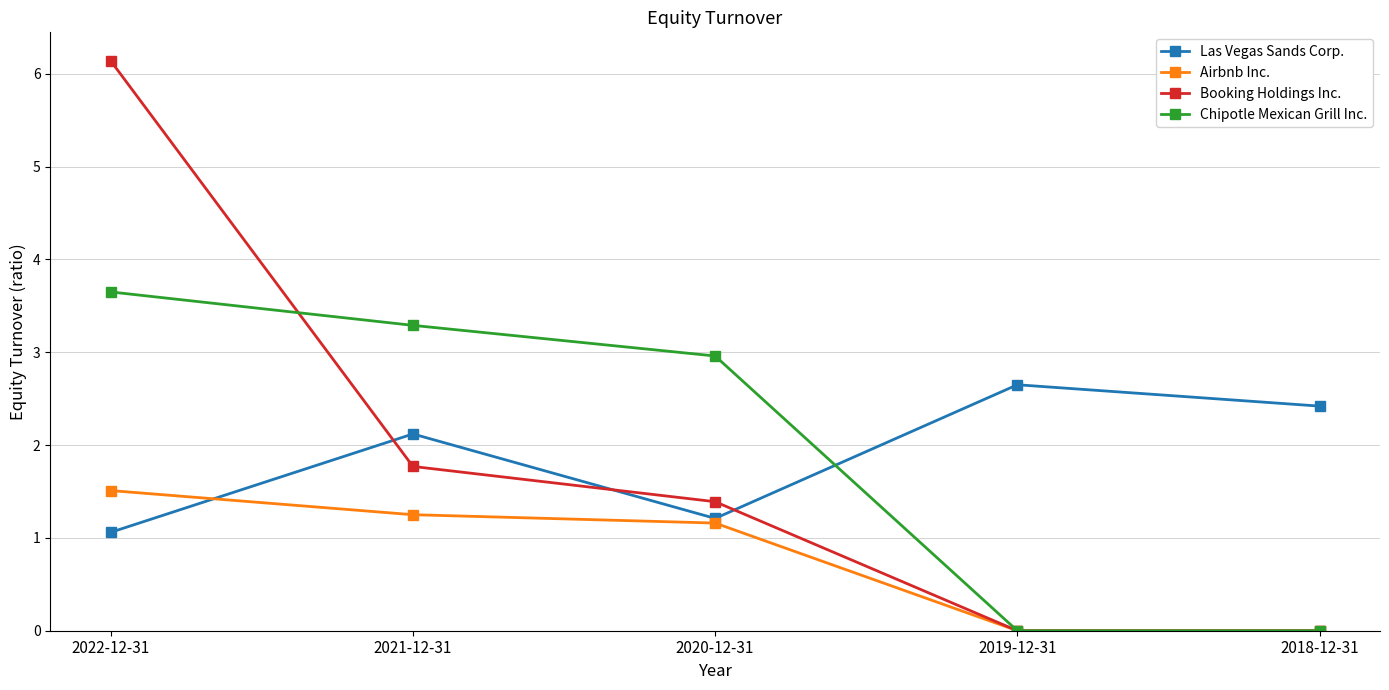

Which category has the highest value in the Chipotle Mexican Grill Inc. series?

2022-12-31